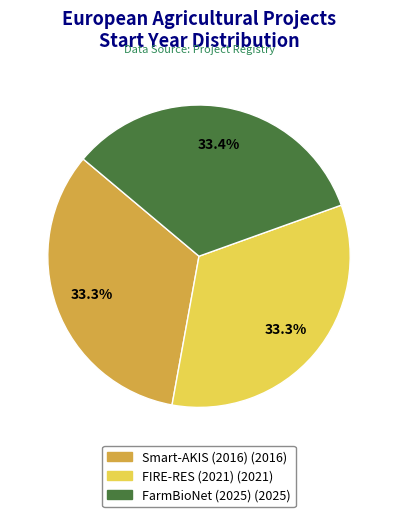

Does Smart-AKIS (2016) represent more than half of the total?

No